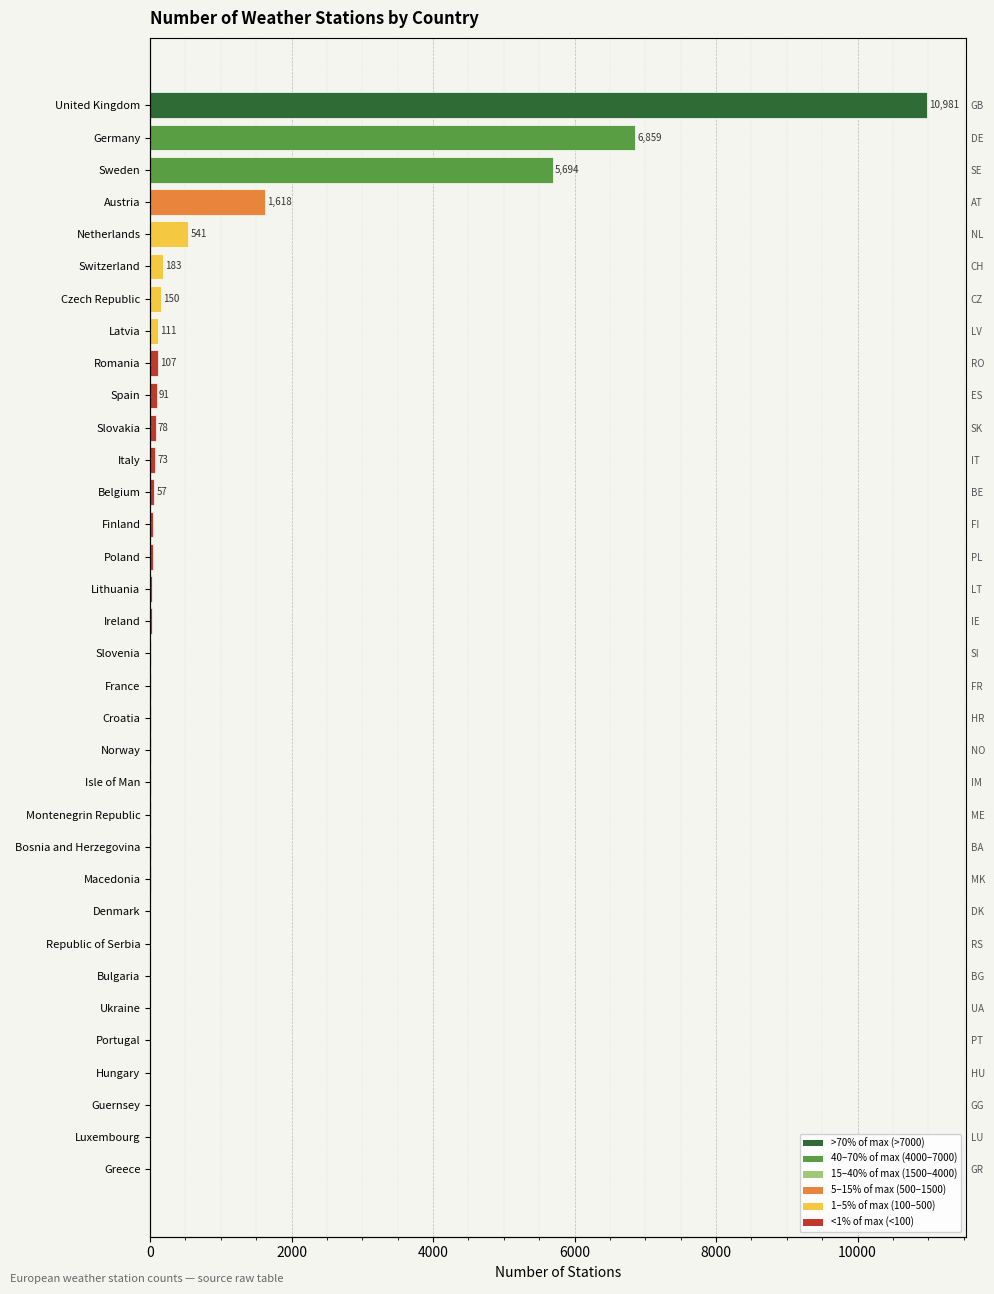

Are the bars horizontal?

Yes